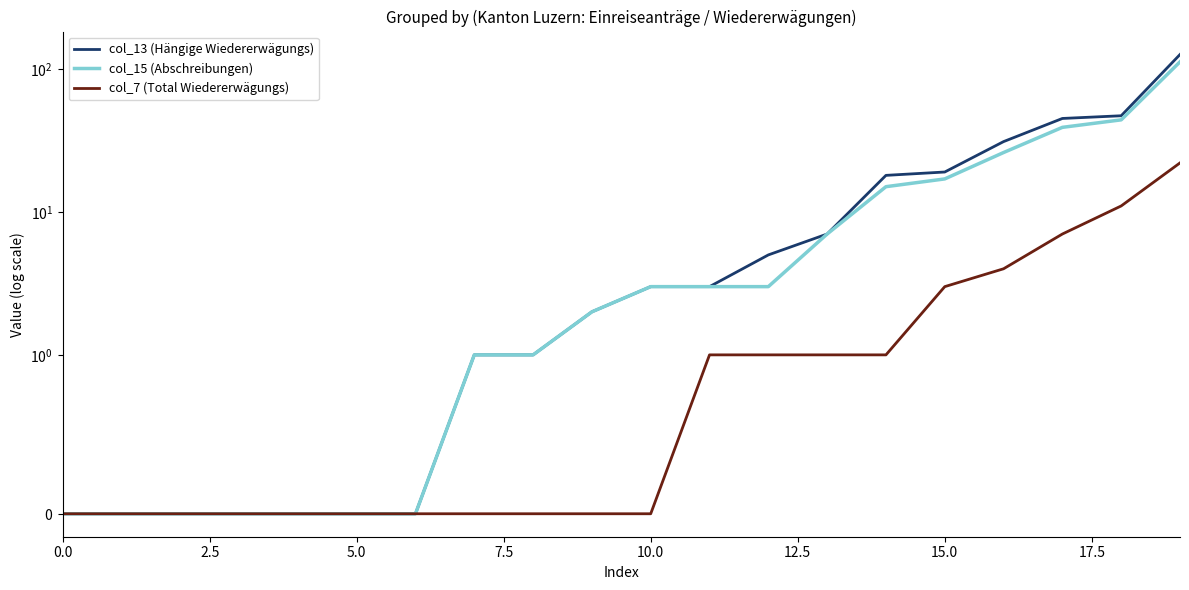

Does the chart display data point markers on the line(s)?

No